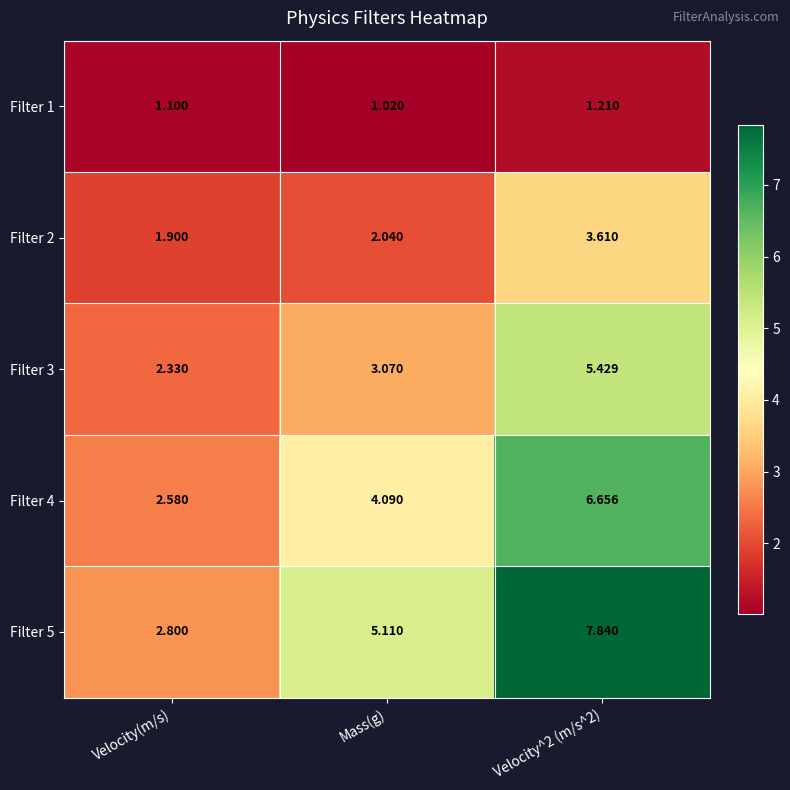

Which category has the lowest value in the Filter 5 series?

Velocity(m/s)